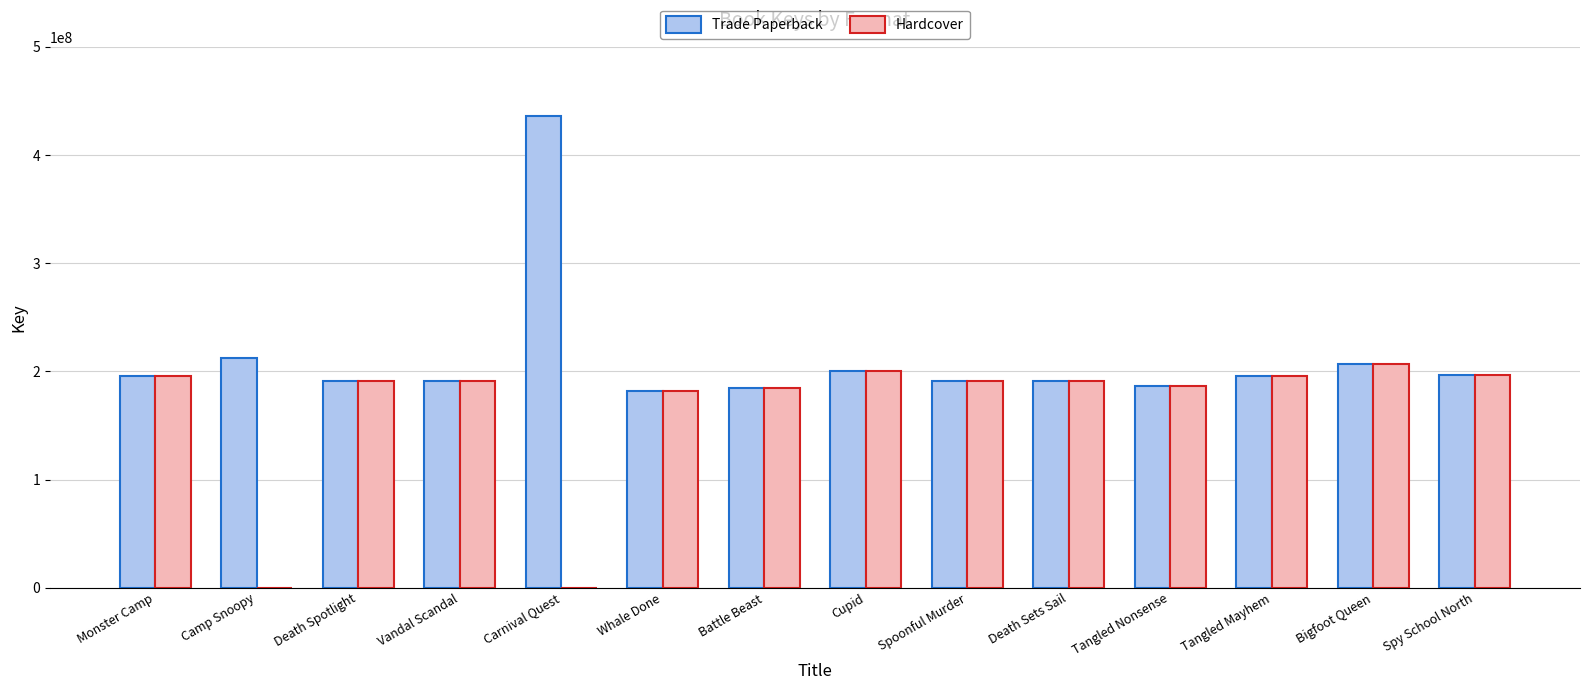

Which series changed the most between Camp Snoopy and Battle Beast?

Hardcover